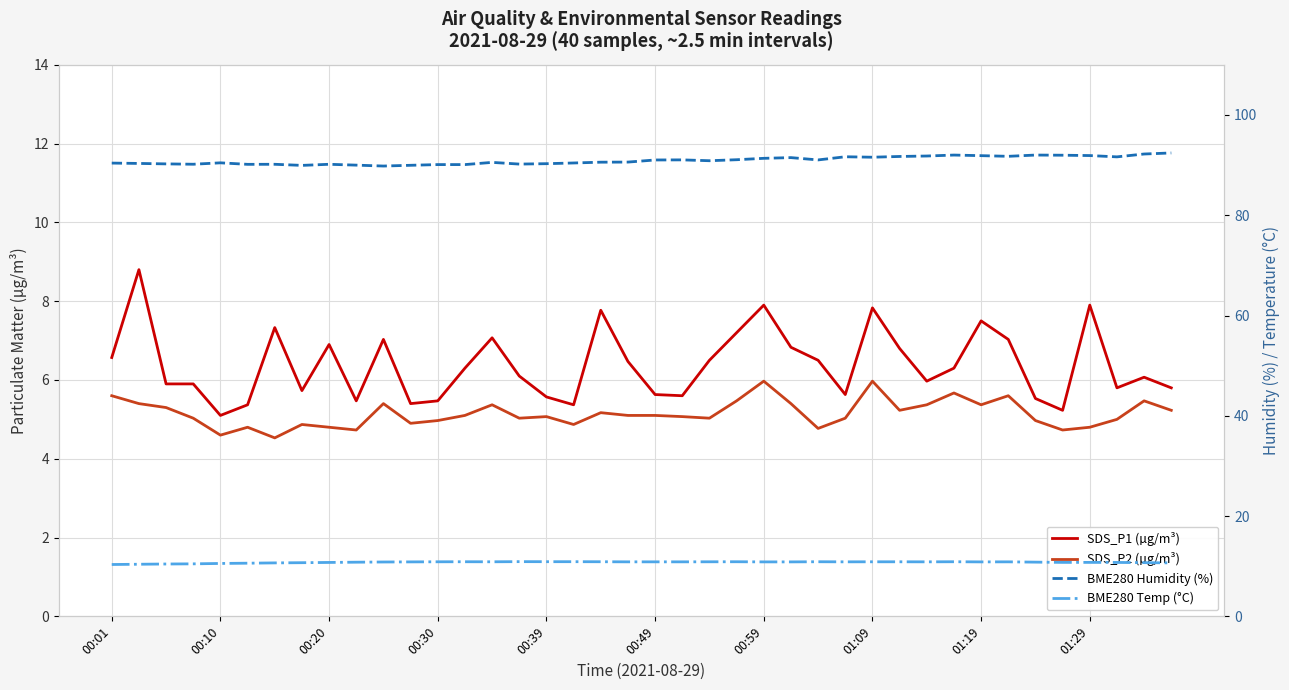

True or false: SDS_P2 (µg/m³) has a value of 5.7 at 31.

True